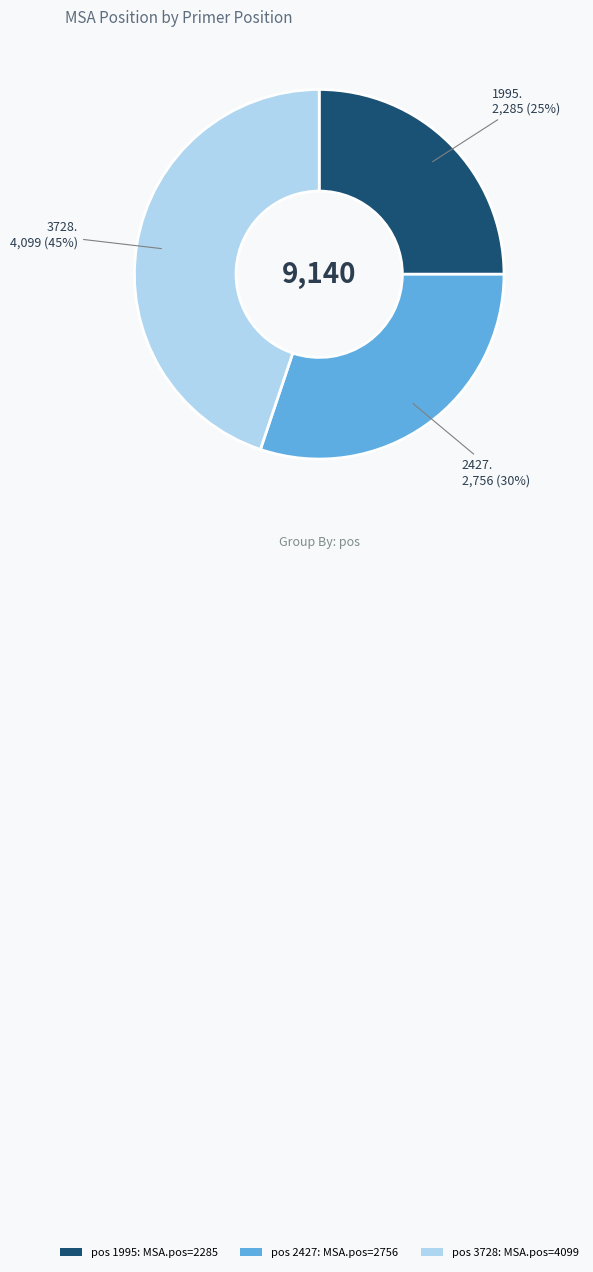

What is the smallest slice in the pie chart?

pos 1995: MSA.pos=2285